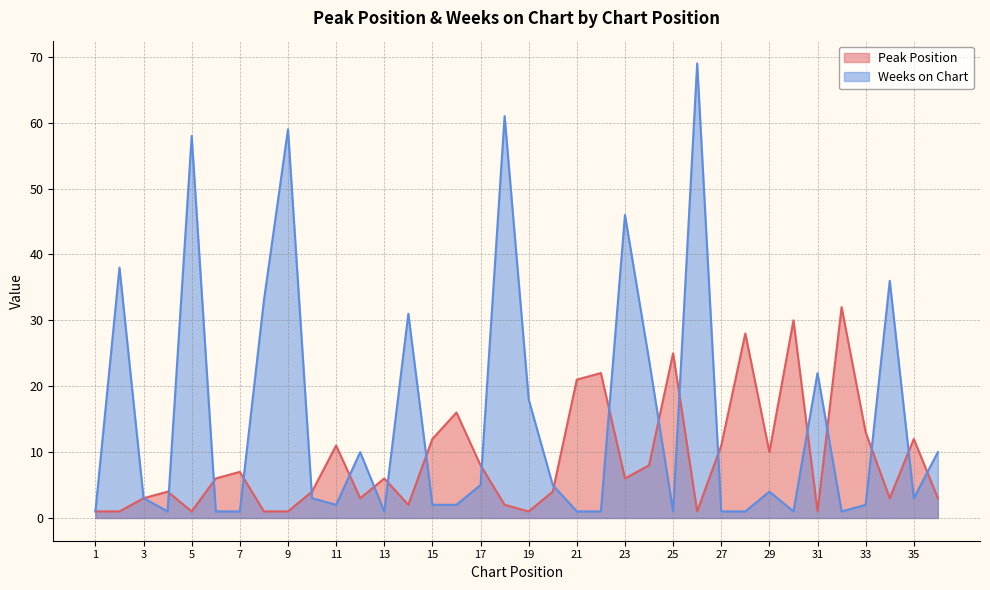

Which series has the largest range (max minus min)?

Weeks on Chart